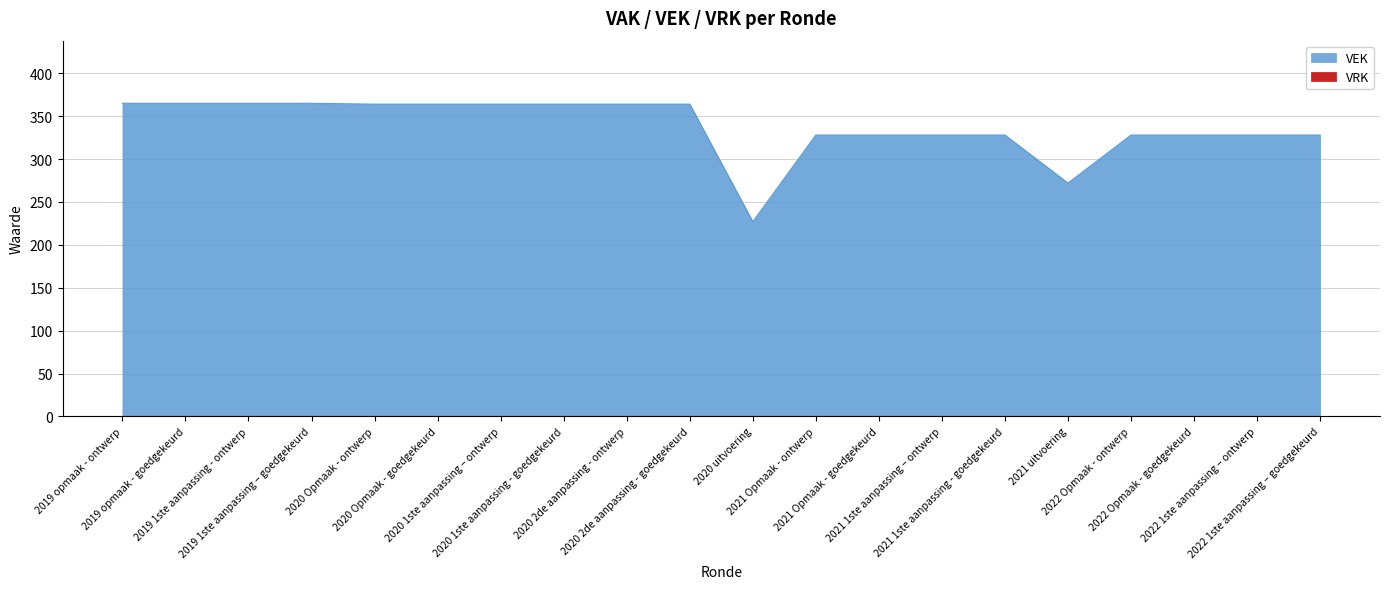

The value at 2020 1ste aanpassing – ontwerp is 364. True or false?

True